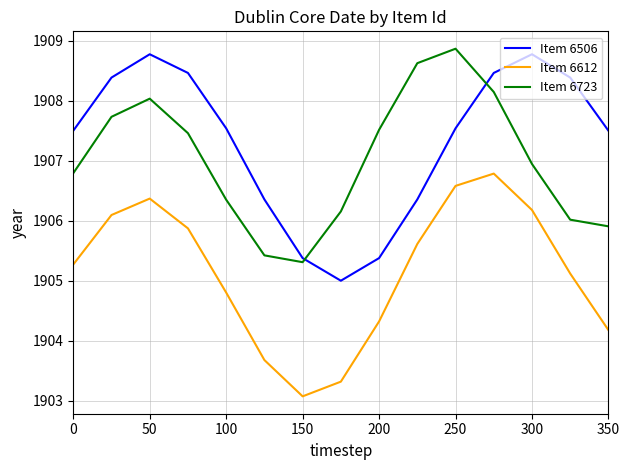

What is the minimum value for Item 6506?

1905.0